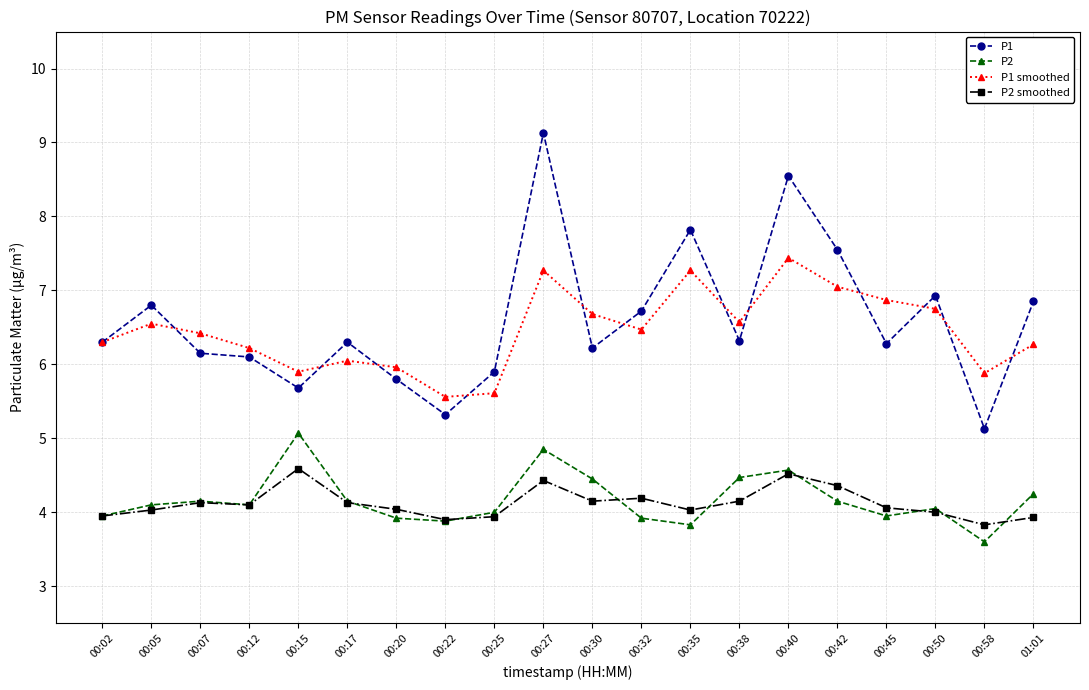

Rank the series by their maximum value, from lowest to highest.

P2 smoothed, P2, P1 smoothed, P1